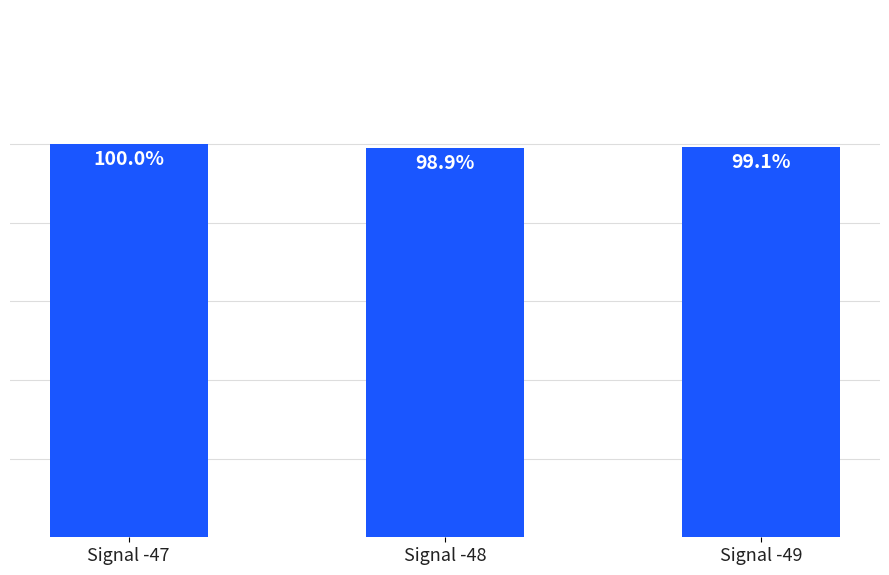

Which has a higher value, Signal -47 or Signal -49?

Signal -47